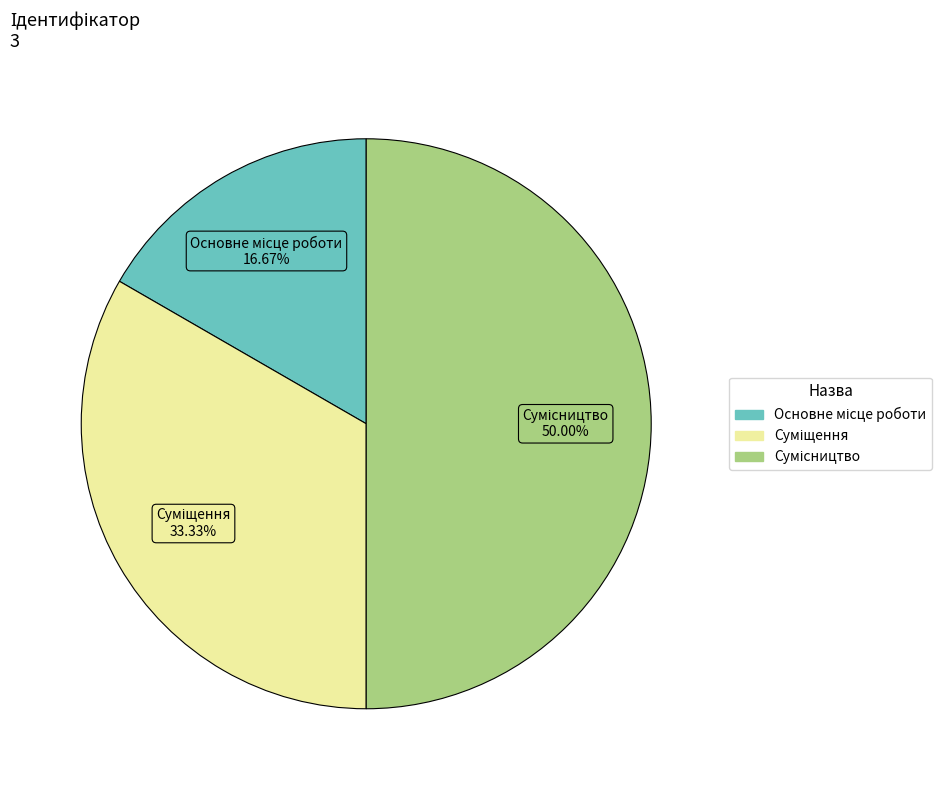

To the nearest percent, what is the average slice percentage?

33%